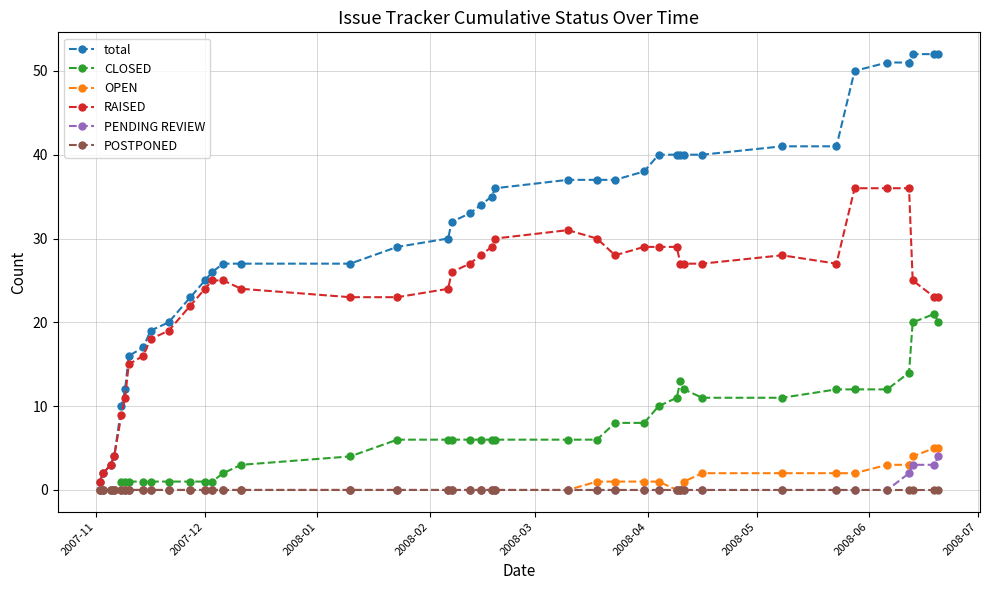

Which series has the widest spread of values?

total